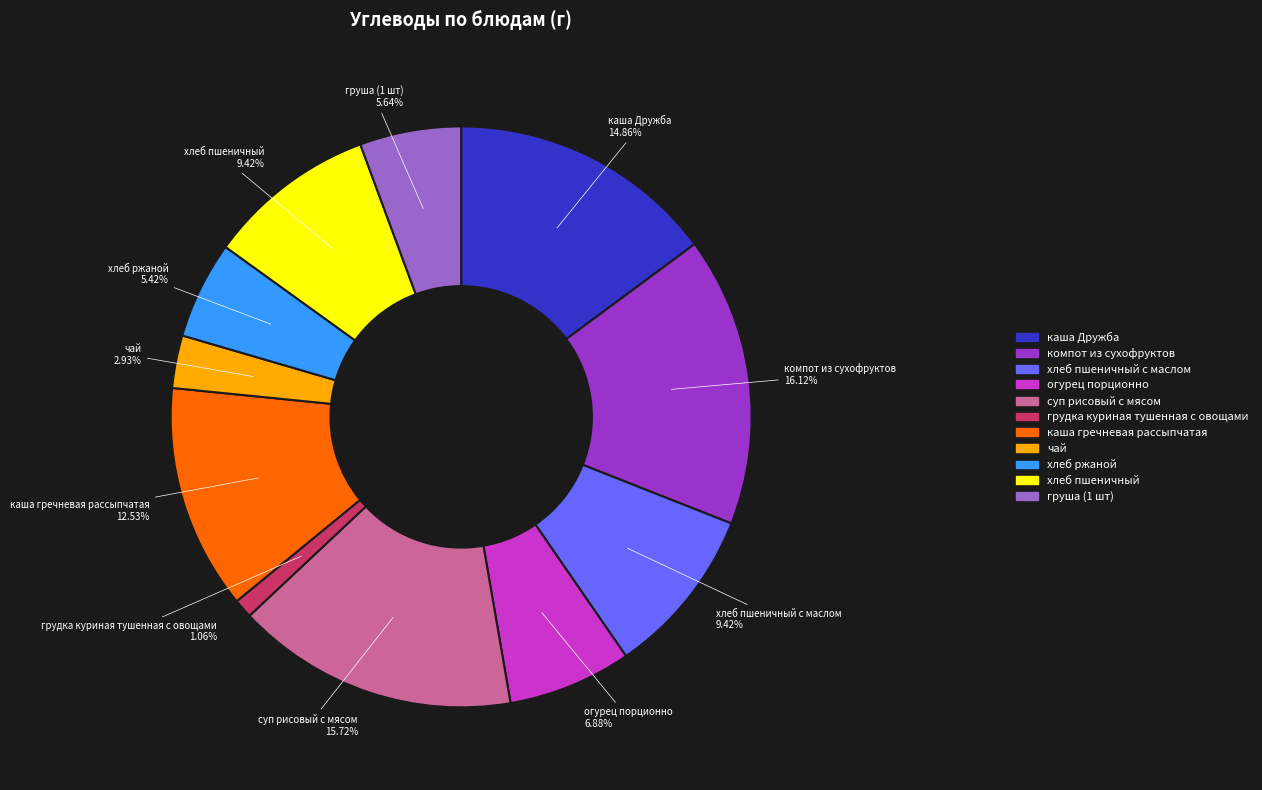

What percentage is the грудка куриная тушенная с овощами slice, to the nearest percent?

1%